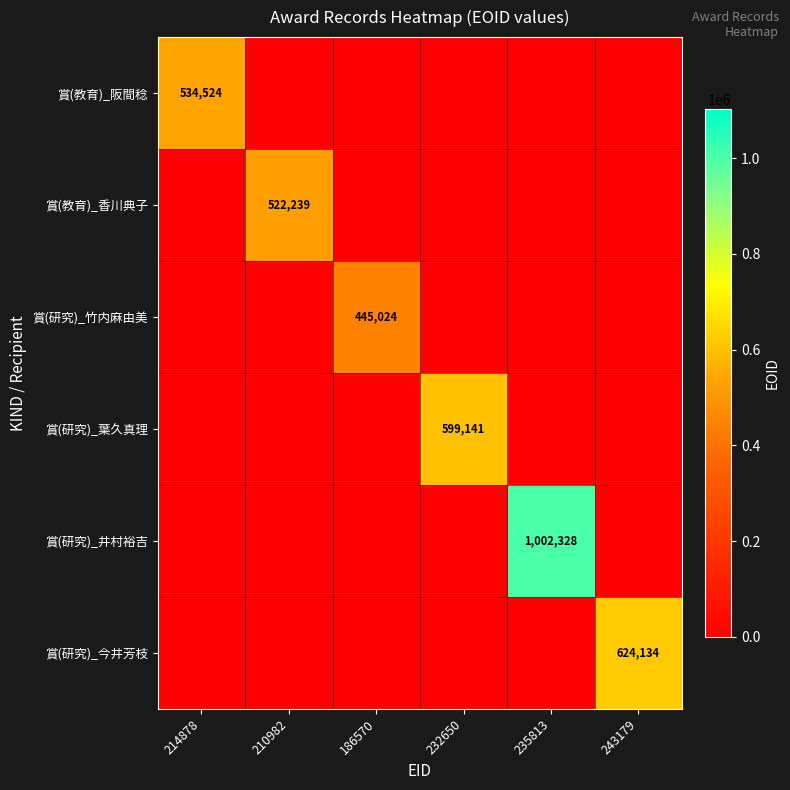

Is it true that 賞(教育)_香川典子 equals 807390 at 210982?

False